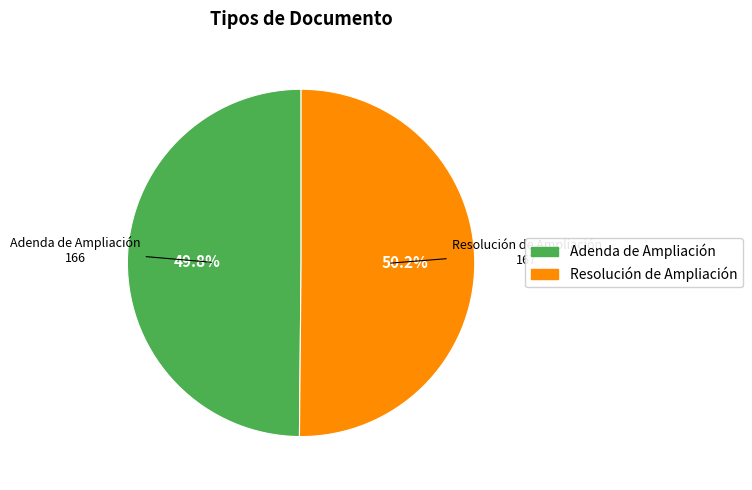

Approximately how many times larger is the value at Adenda de Ampliación compared to Resolución de Ampliación?

1.0